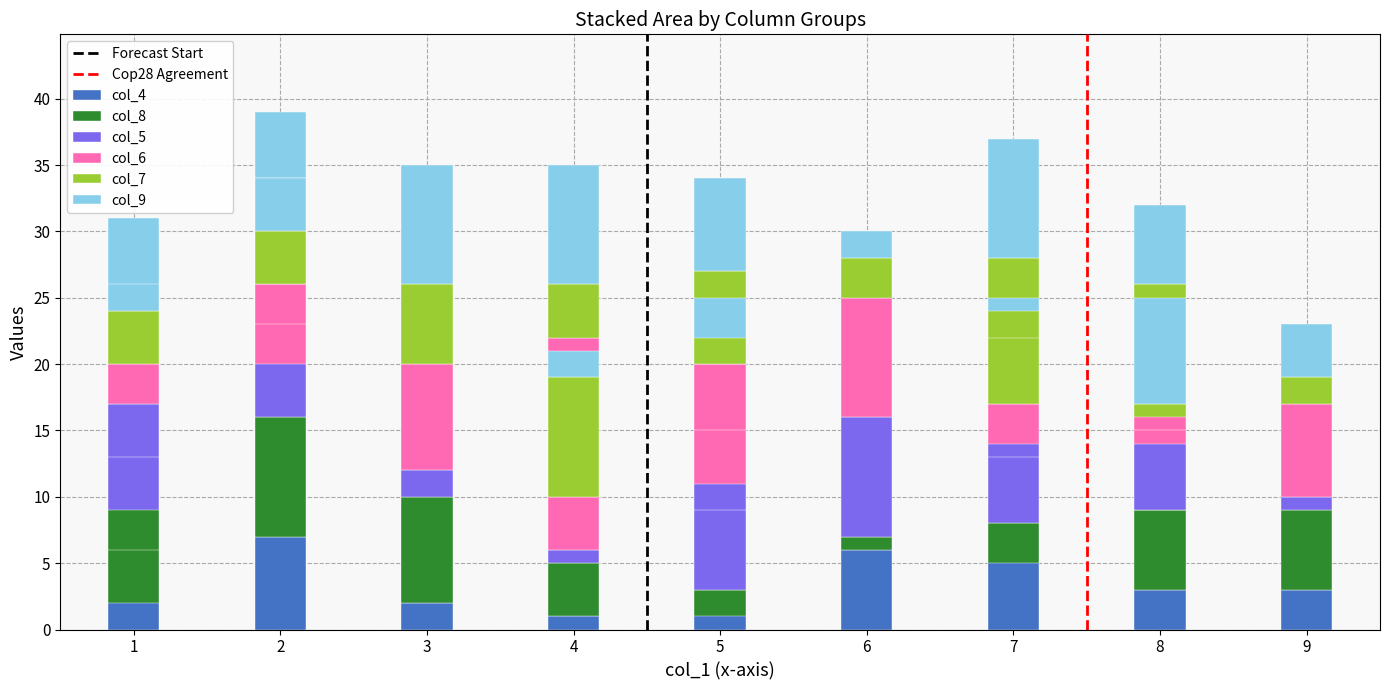

Are the bars horizontal?

No